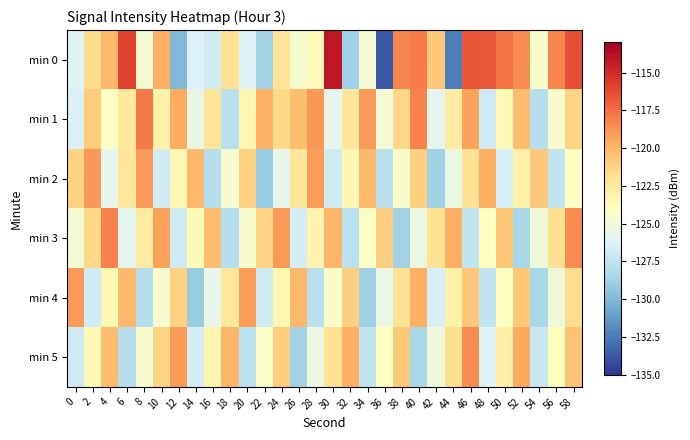

Which has a higher value, 6 or 52?

6